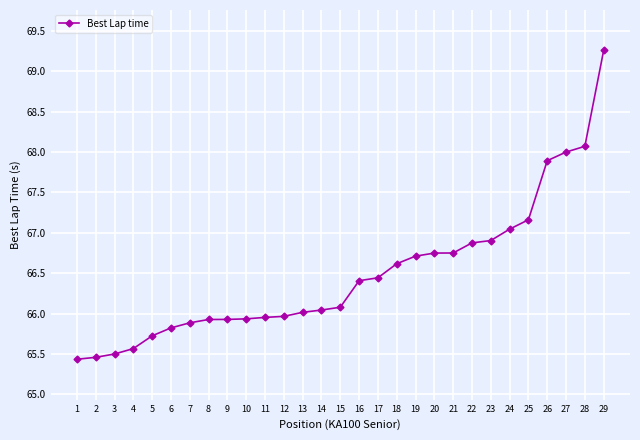

Where is the data nearest to the value 67?

24